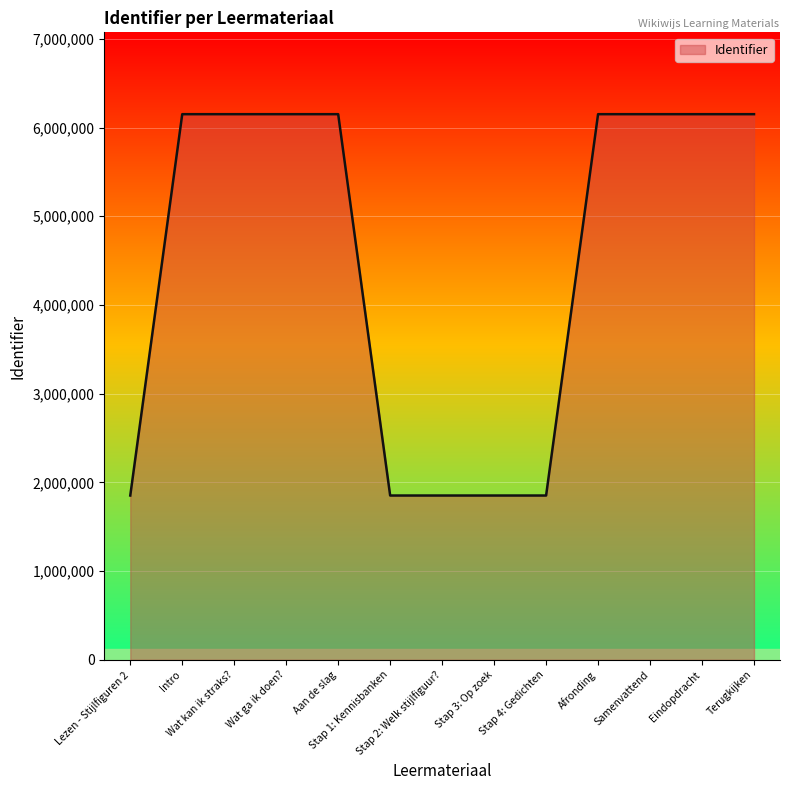

What is the greatest value displayed?

6150977